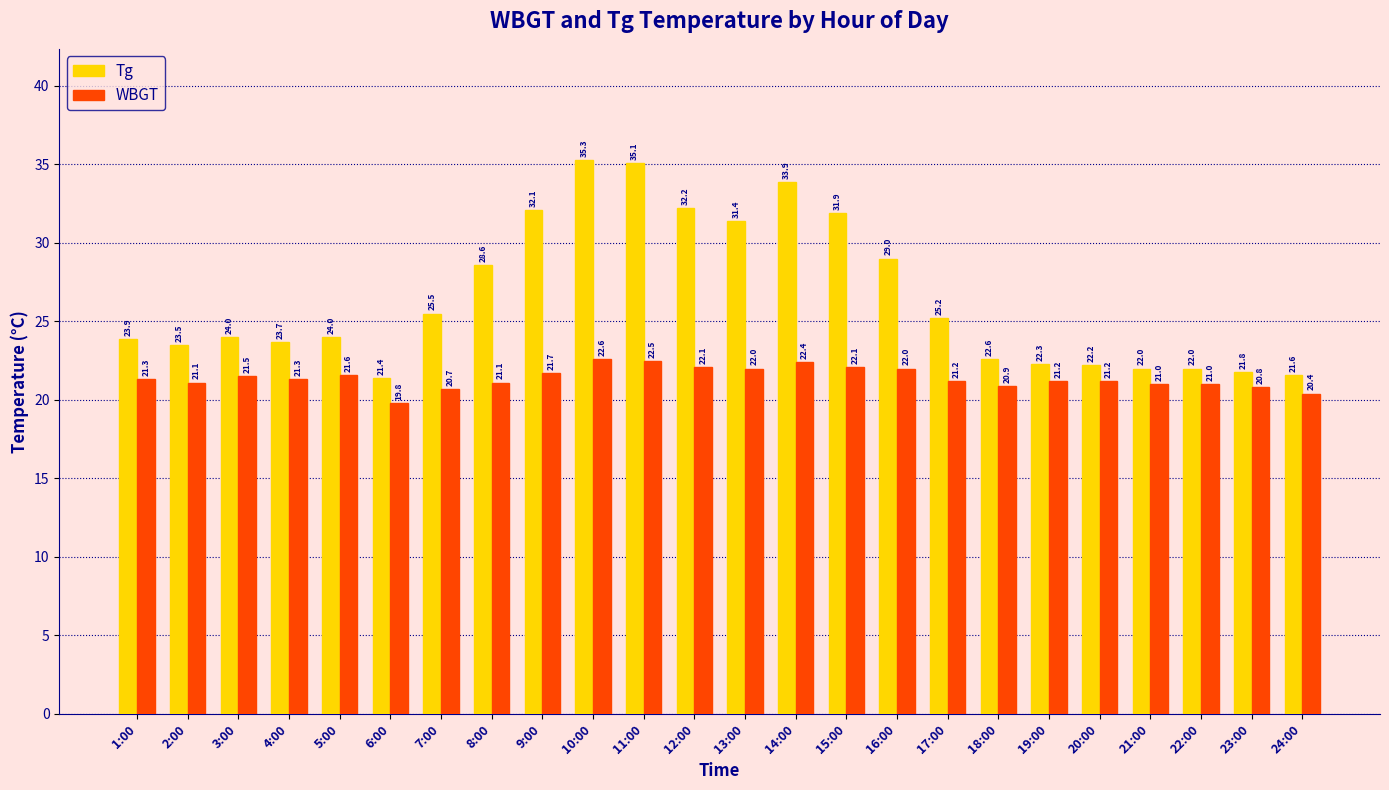

Reading left to right, extract all data points from this chart.

Tg: 23.9	23.5	24.0	23.7	24.0	21.4	25.5	28.6	32.1	35.3	35.1	32.2	31.4	33.9	31.9	29.0	25.2	22.6	22.3	22.2	22.0	22.0	21.8	21.6
WBGT: 21.3	21.1	21.5	21.3	21.6	19.8	20.7	21.1	21.7	22.6	22.5	22.1	22.0	22.4	22.1	22.0	21.2	20.9	21.2	21.2	21.0	21.0	20.8	20.4